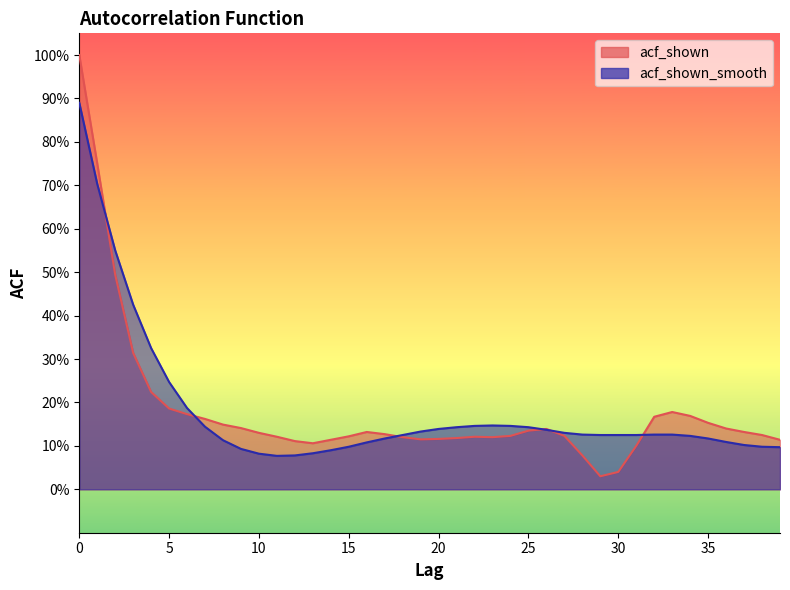

Is it true that acf_shown equals 0.1 at 22?

True